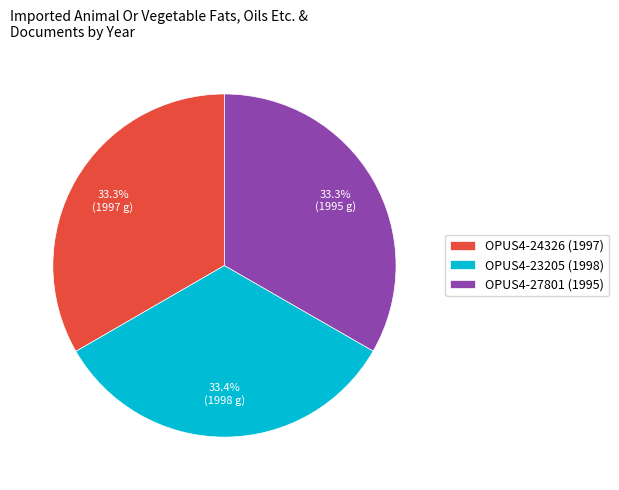

How many slices are in this pie chart?

3